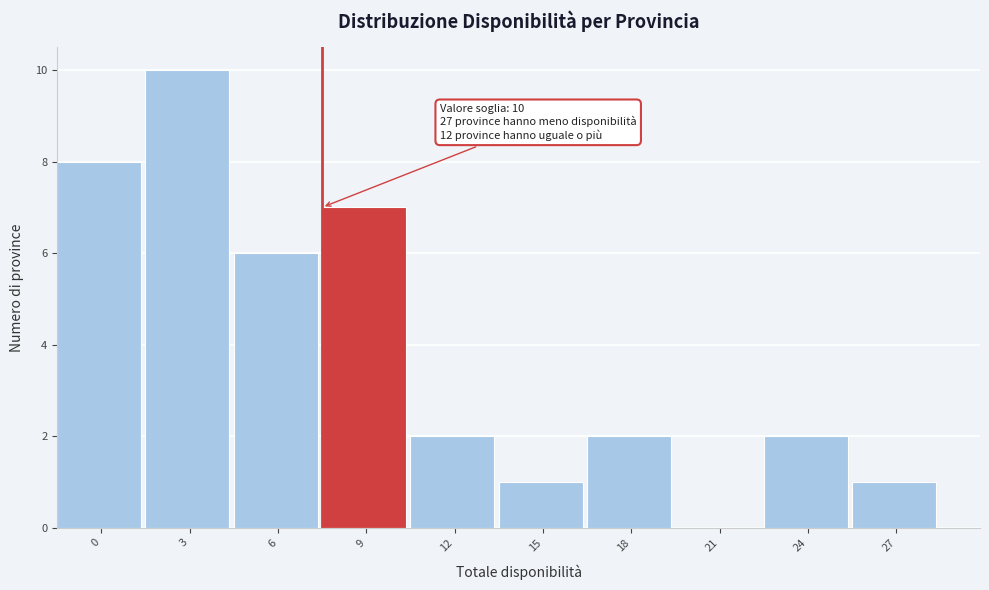

Reading left to right, extract all data points from this chart.

0=8	3=10	6=6	9=7	12=2	15=1	18=2	21=0	24=2	27=1